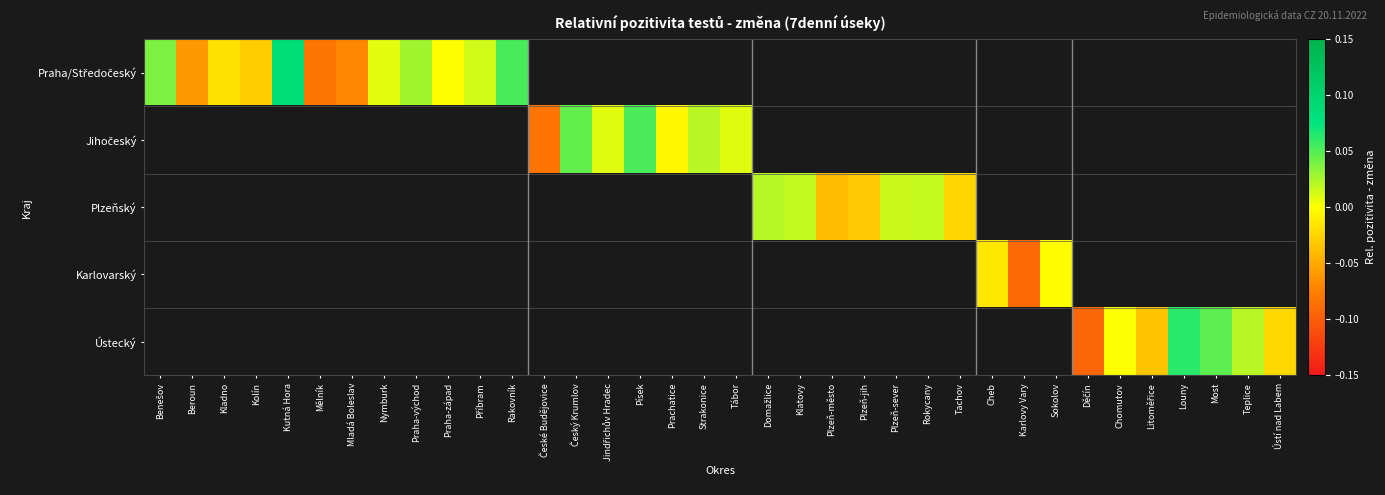

What is the greatest value displayed?

0.1